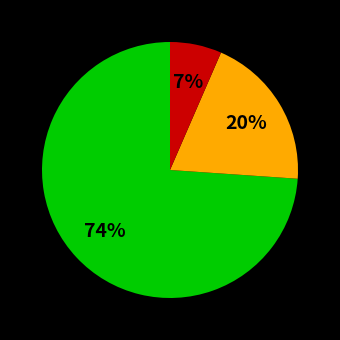

To the nearest percent, what is the average slice percentage?

33%